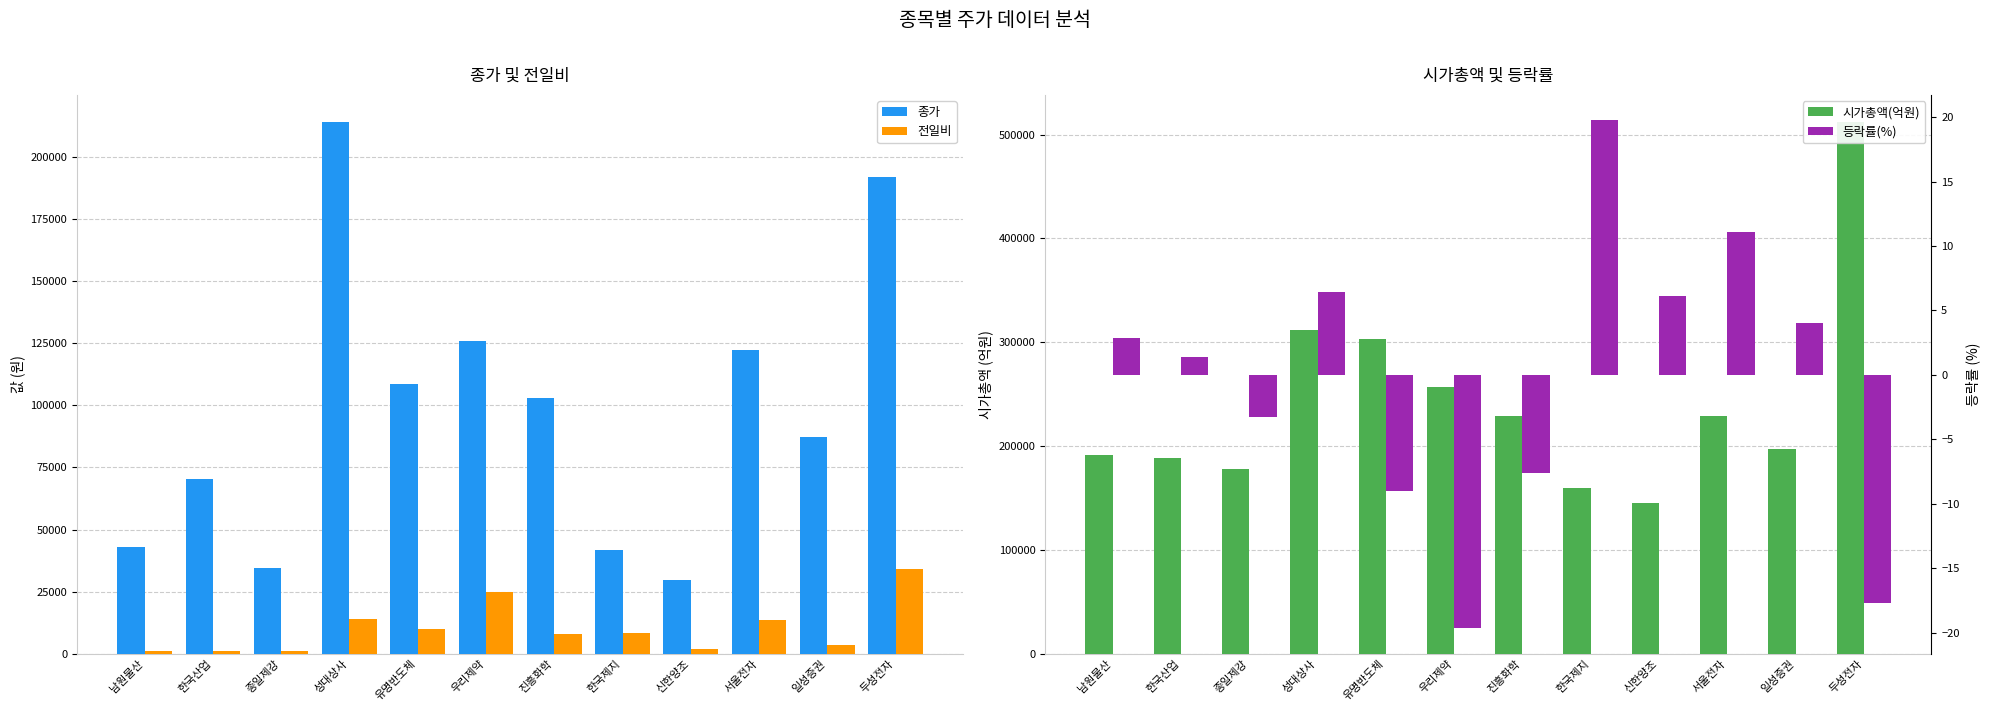

Is the value of 전일비 at 한국산업 greater than the value of 등락률(%) at 한국제지?

Yes